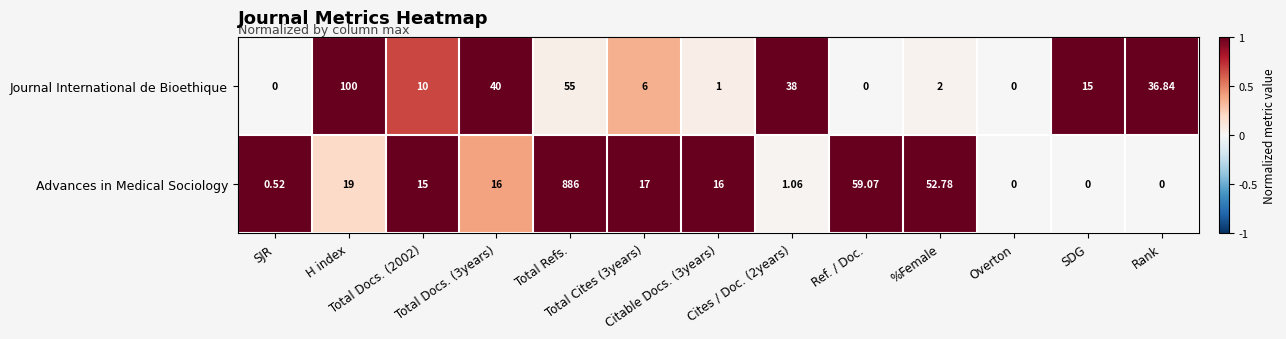

List the series in order of their peak value, lowest first.

Journal International de Bioethique, Advances in Medical Sociology